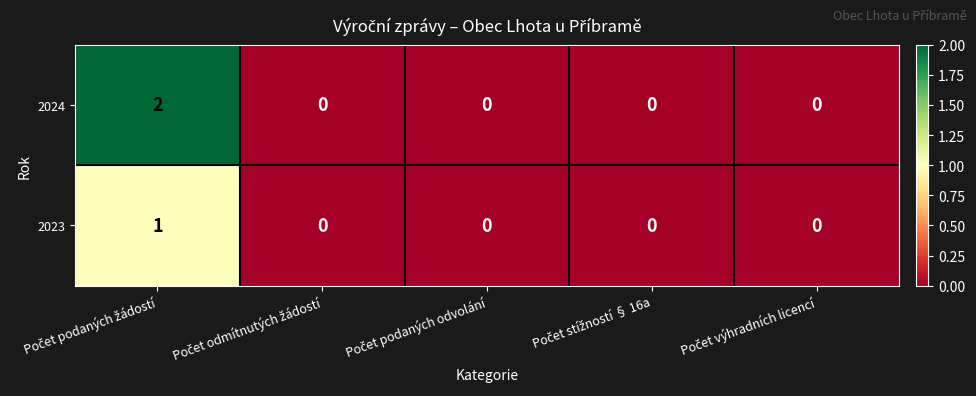

Which series has the largest total across all categories?

2024